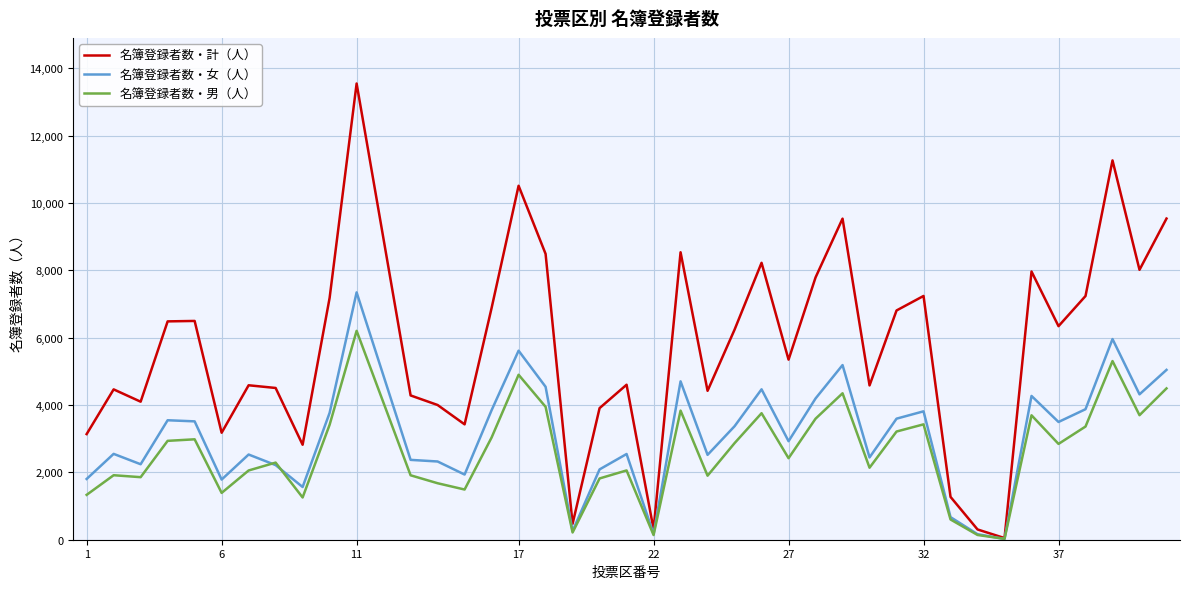

Which series has the largest range (max minus min)?

名簿登録者数・計（人）